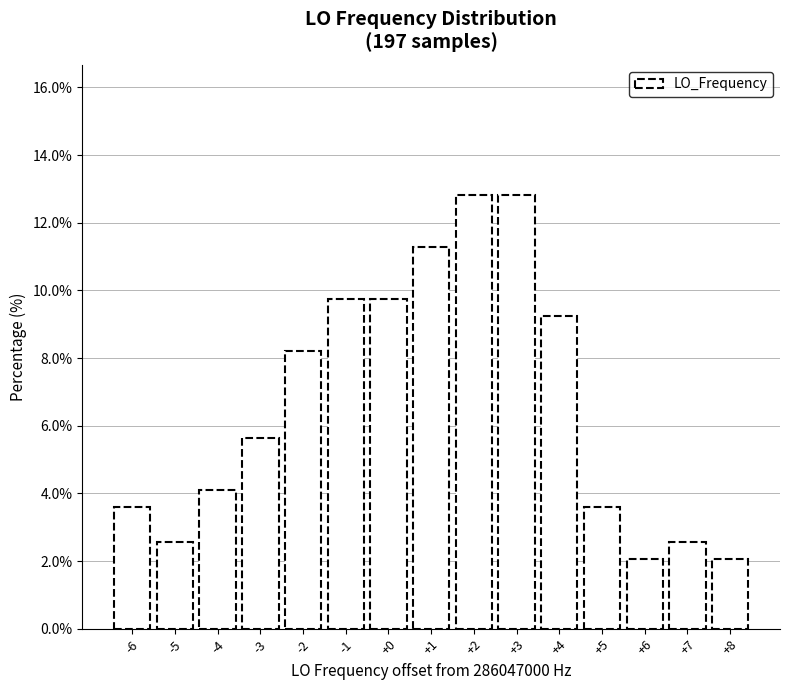

Reading left to right, what are all the values shown in this chart?

3.6	2.6	4.1	5.6	8.2	9.7	9.7	11.3	12.8	12.8	9.2	3.6	2.1	2.6	2.1